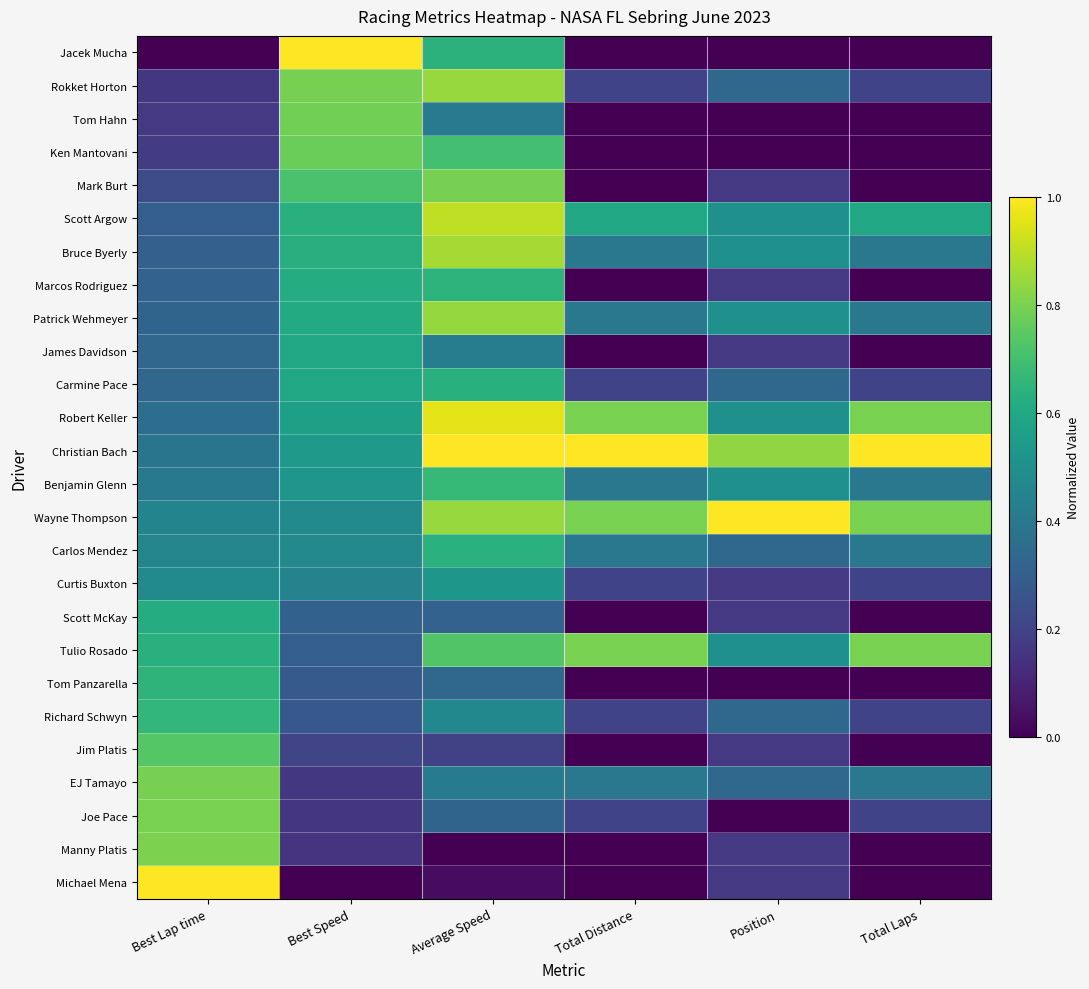

At which category is the sum across all series the highest?

Average Speed